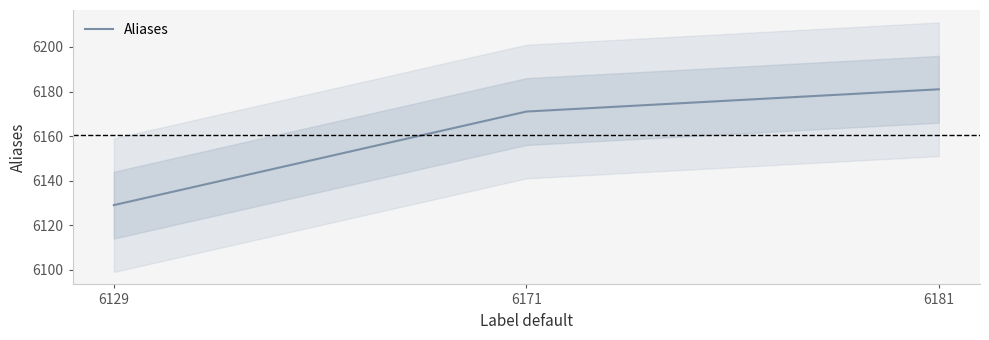

What is the difference between the maximum and minimum values?

52